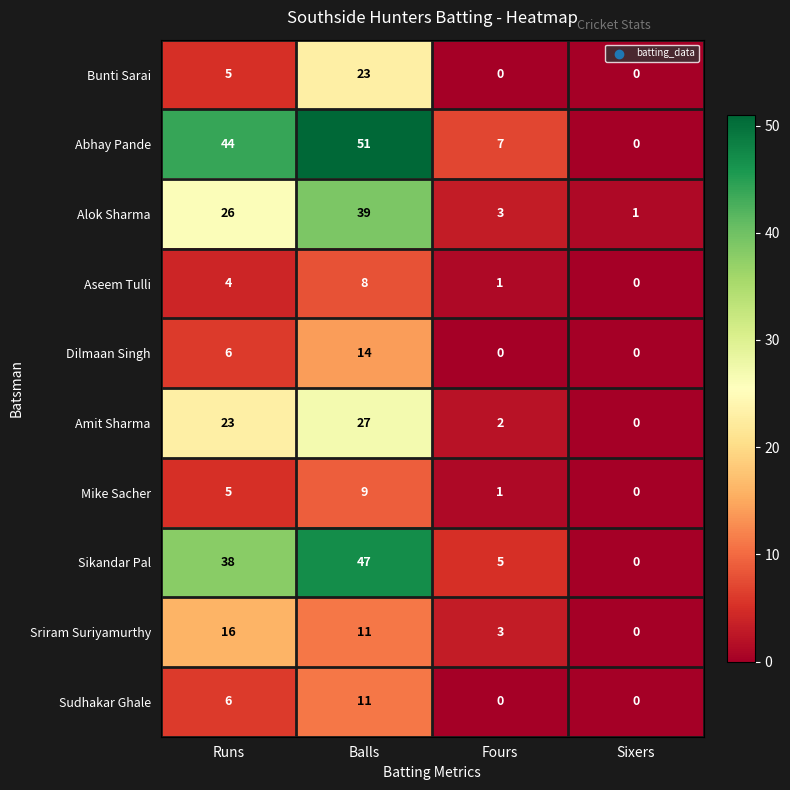

What is the difference between the highest and lowest values at Fours?

7